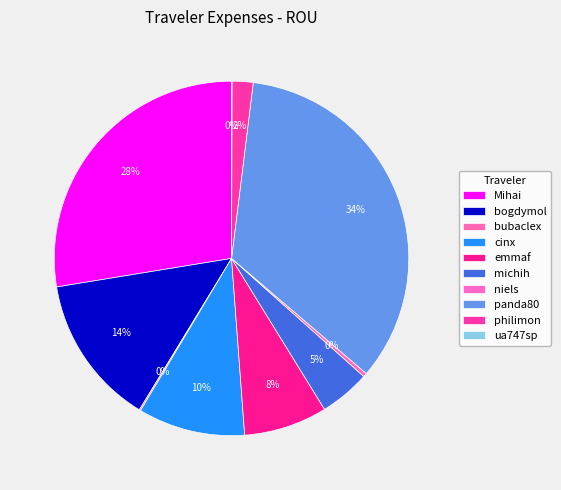

Do ua747sp and Mihai together represent more than half of the pie?

No